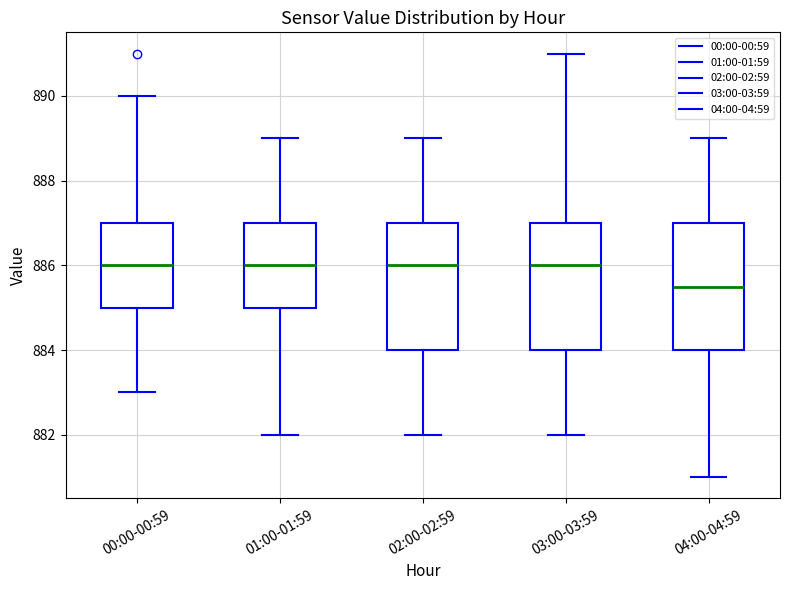

Which box's median line is the lowest?

04:00-04:59